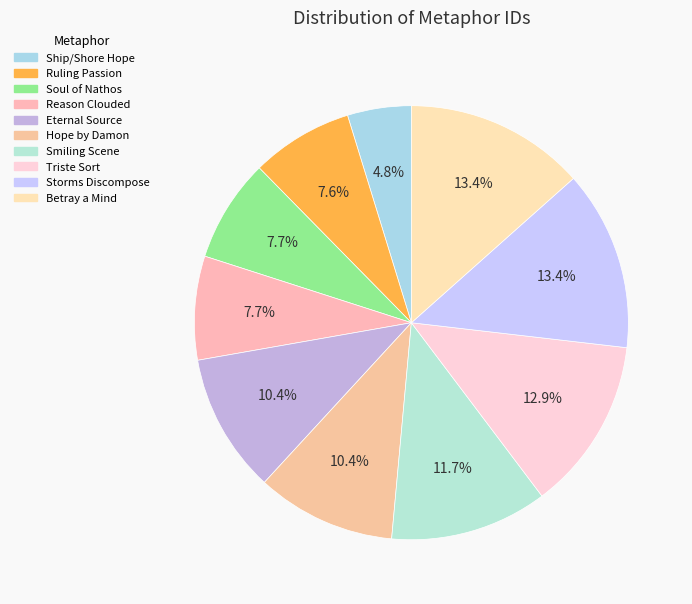

Is there any slice that represents more than half of the pie?

No